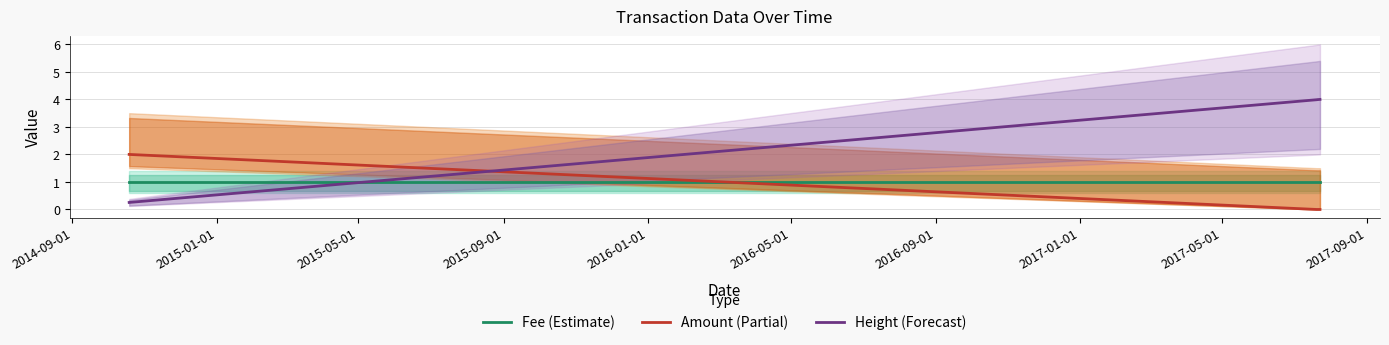

How many data points in Height (normalized) are above 3?

3